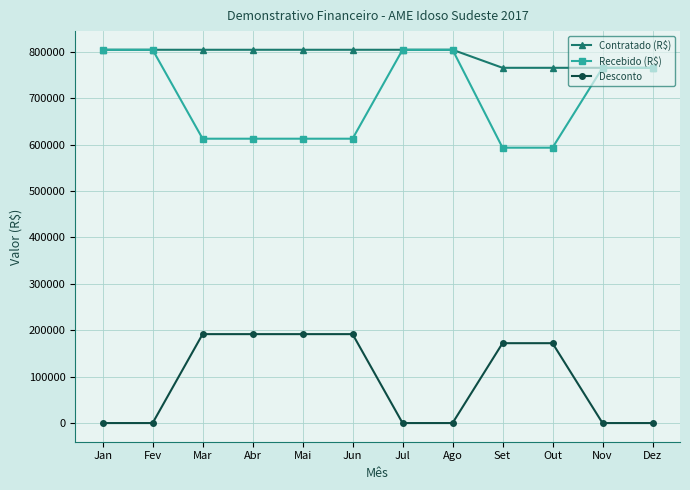

True or false: Desconto and Contratado (R$) intersect in this chart.

False